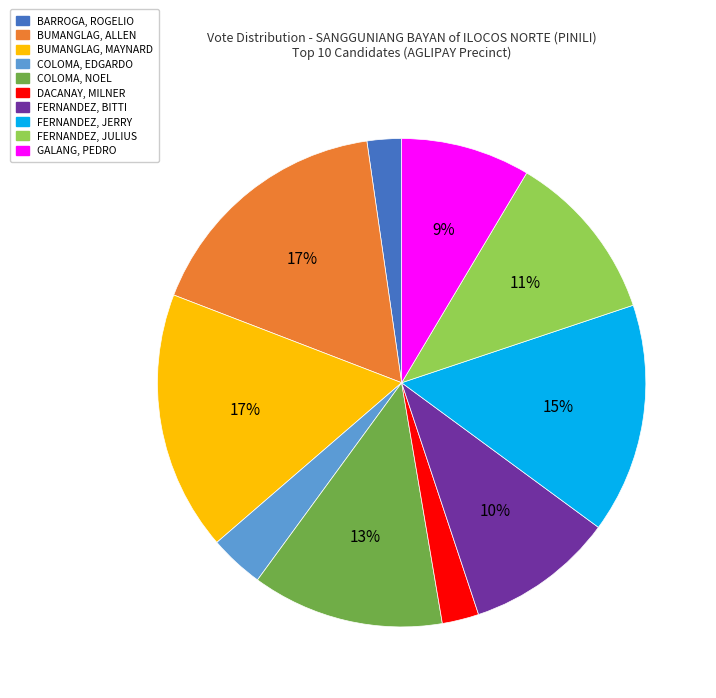

Is the sum of BUMANGLAG, MAYNARD and FERNANDEZ, JERRY greater than half?

No